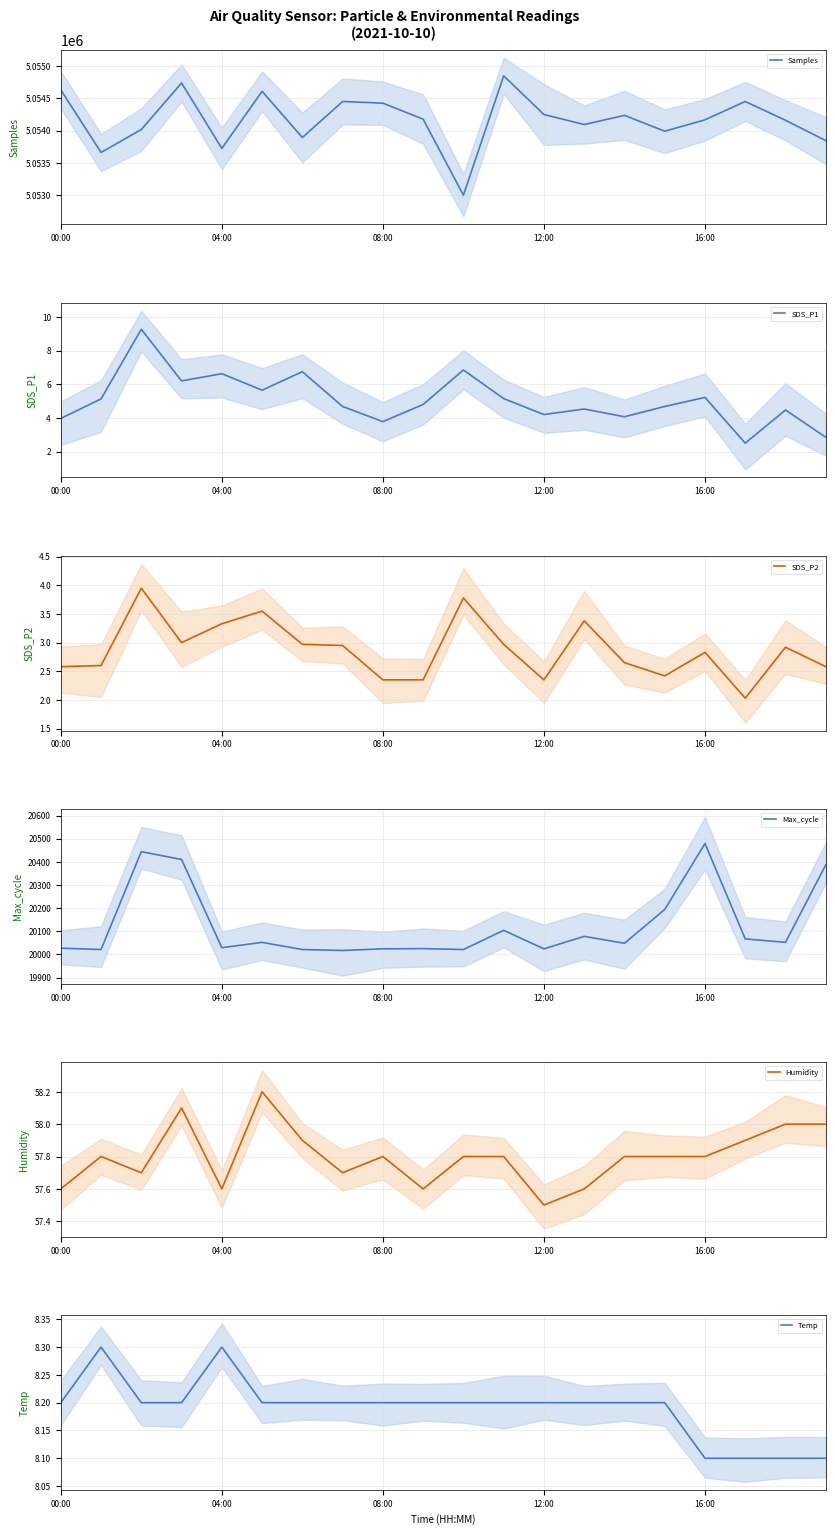

The value of Samples at 11 is 7196788.9. True or false?

False